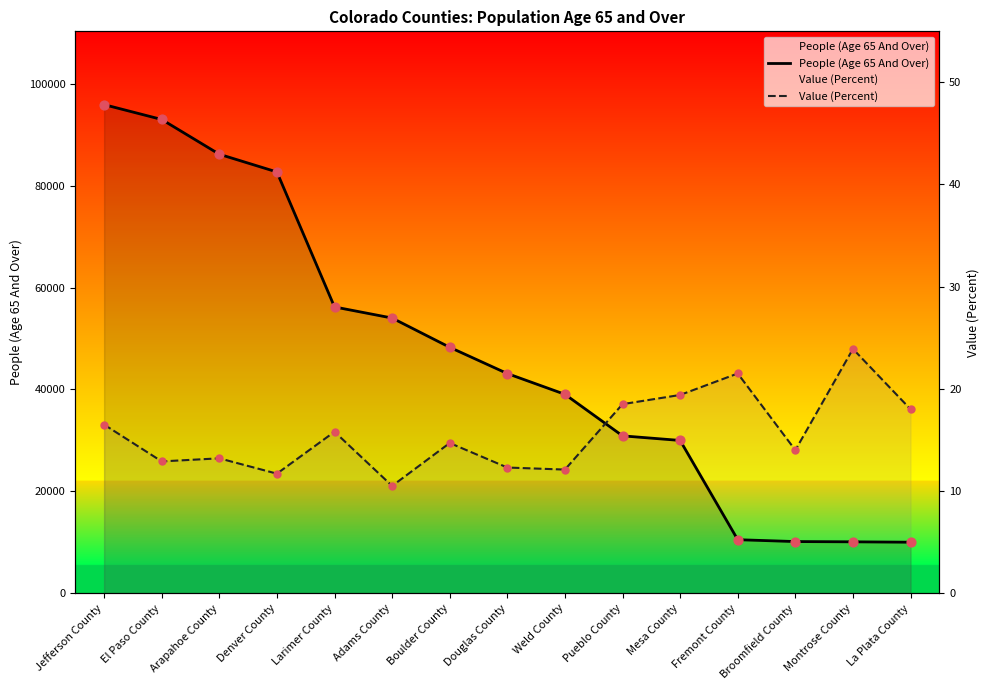

Is the value of Value (Percent) at El Paso County greater than the value of People (Age 65 And Over) at Pueblo County?

No